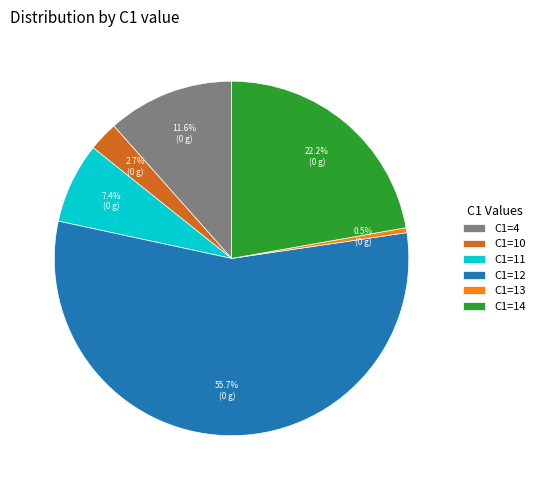

What percentage do C1=4 and C1=10 together represent?

14.3%